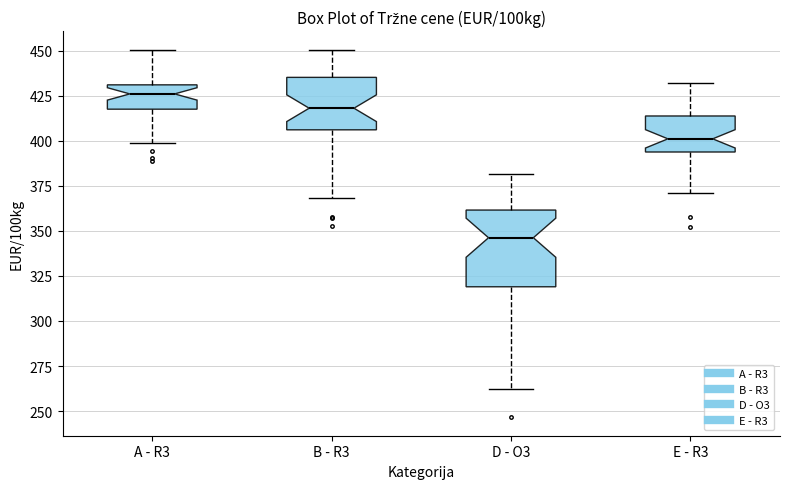

Reading left to right, transcribe this box plot: for each box, give where its median line is, the range the box spans, and where its two whiskers end, as read against the y-axis. The values are not printed on the chart, so give them approximately, as read against the axis.

A - R3: median 425, box 415 to 430, whiskers 400 to 450
B - R3: median 420, box 405 to 435, whiskers 370 to 450
D - O3: median 345, box 320 to 360, whiskers 260 to 380
E - R3: median 400, box 395 to 415, whiskers 370 to 430